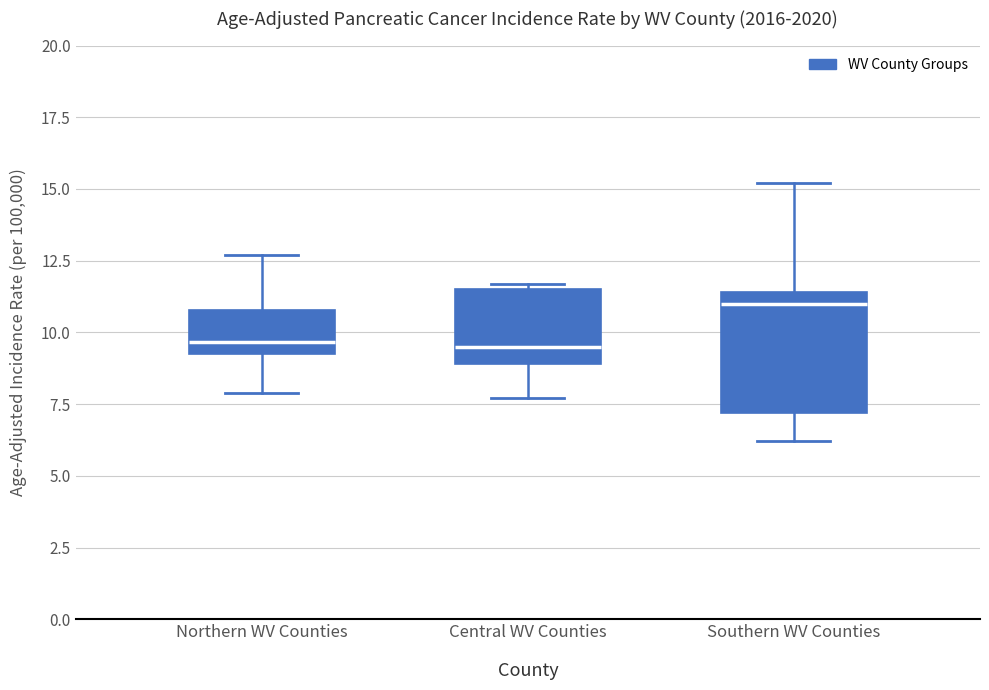

Which box has the highest median line?

Southern WV Counties